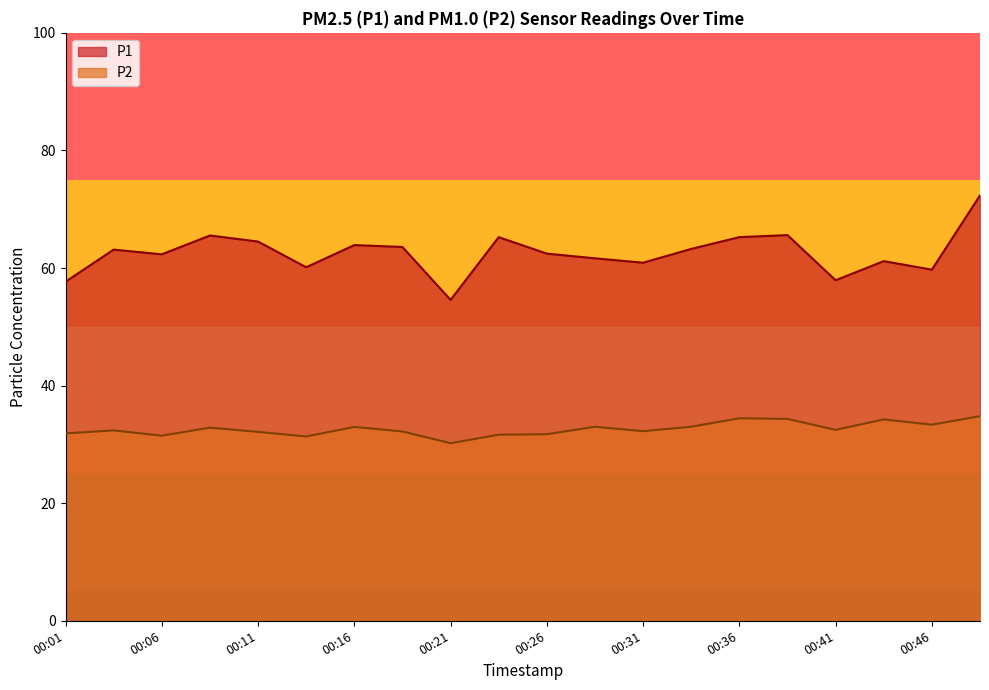

True or false: P2 and P1 intersect in this chart.

False